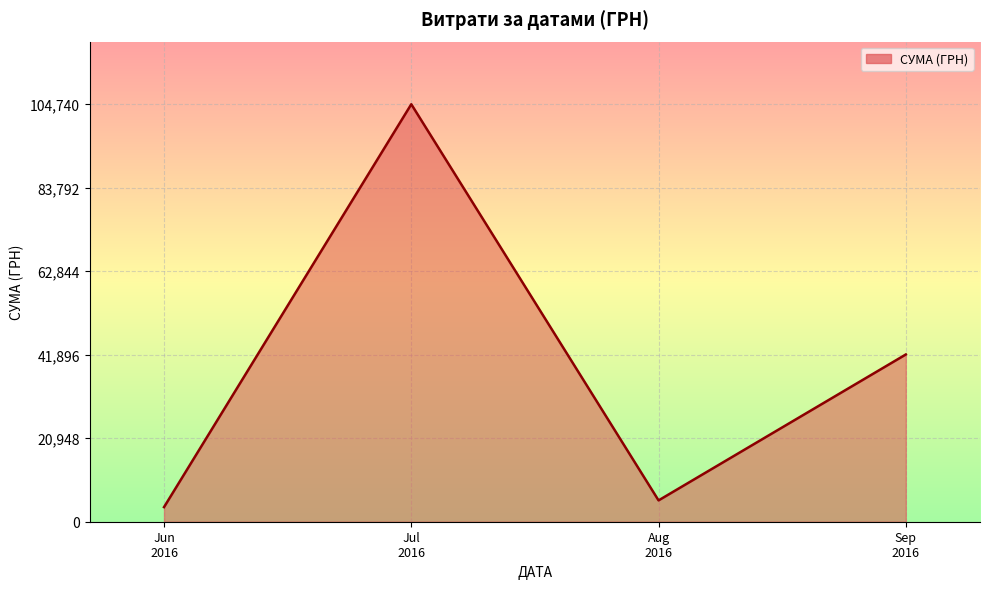

What is the difference between the maximum and minimum values?

101075.3